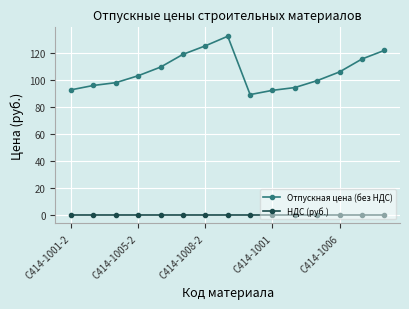

List the series in order of their overall mean, highest first.

Отпускная цена (без НДС), НДС (руб.)